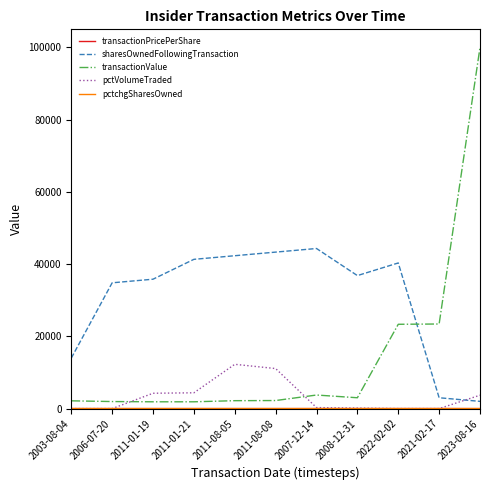

Which series has the largest total across all categories?

sharesOwnedFollowingTransaction